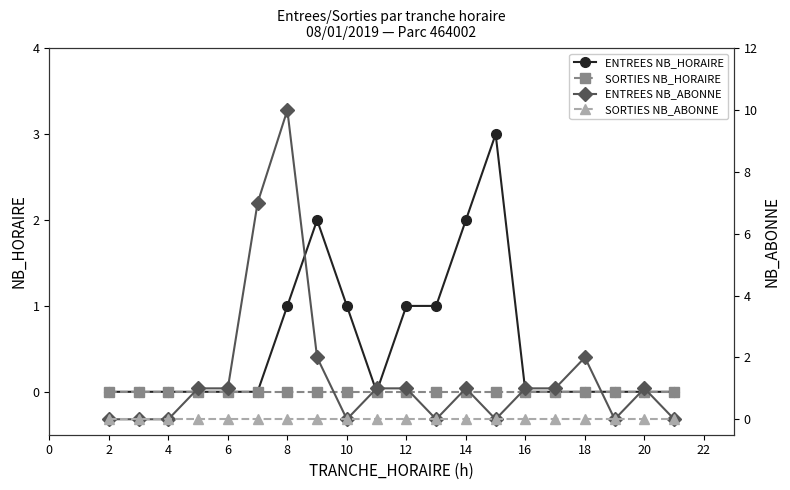

What are all the series names shown in the legend?

ENTREES NB_HORAIRE, SORTIES NB_HORAIRE, ENTREES NB_ABONNE, SORTIES NB_ABONNE